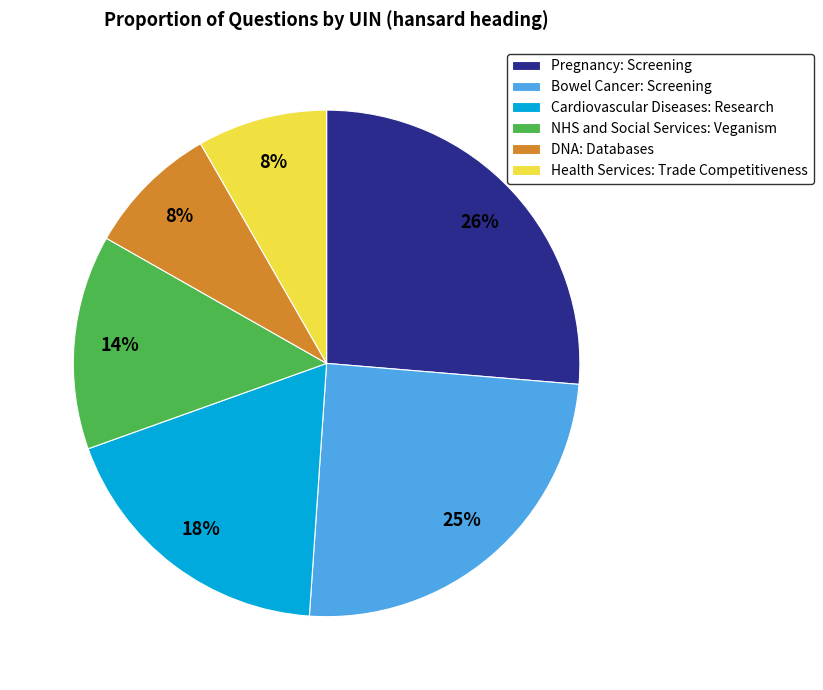

How many segments does this pie chart have?

6